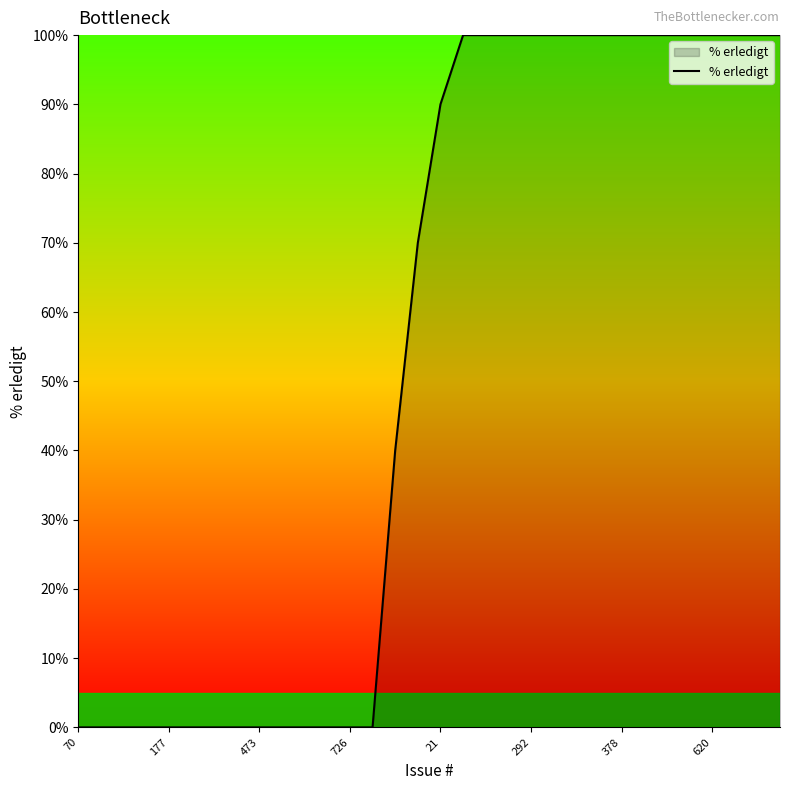

What is the greatest value displayed?

100